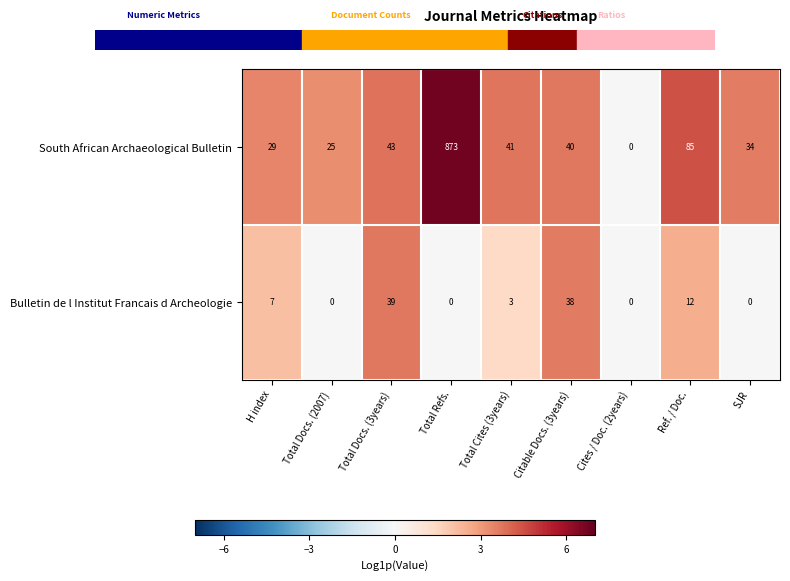

At which label is South African Archaeological Bulletin closest to 436?

Ref. / Doc.